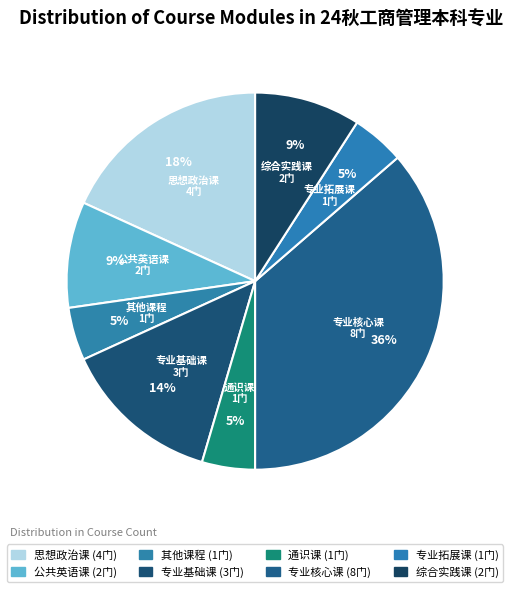

How many slices are in this pie chart?

8